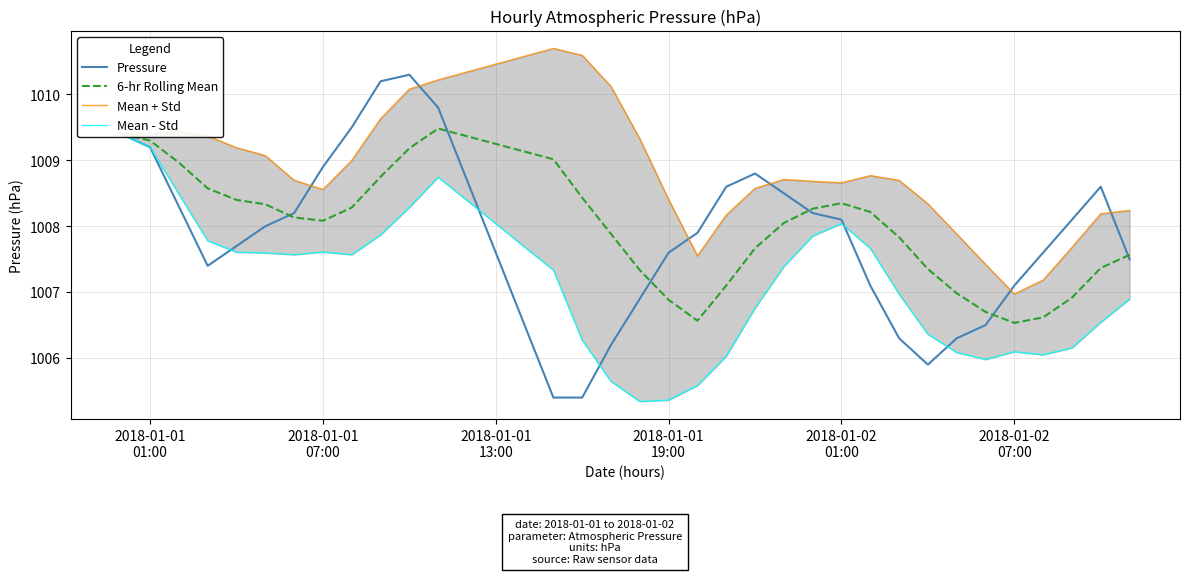

What is the maximum value for 6-hr Rolling Mean?

1009.5